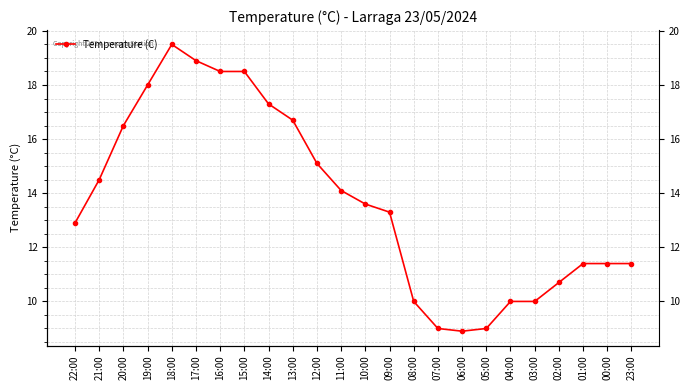

What is the maximum value shown in the chart?

19.5